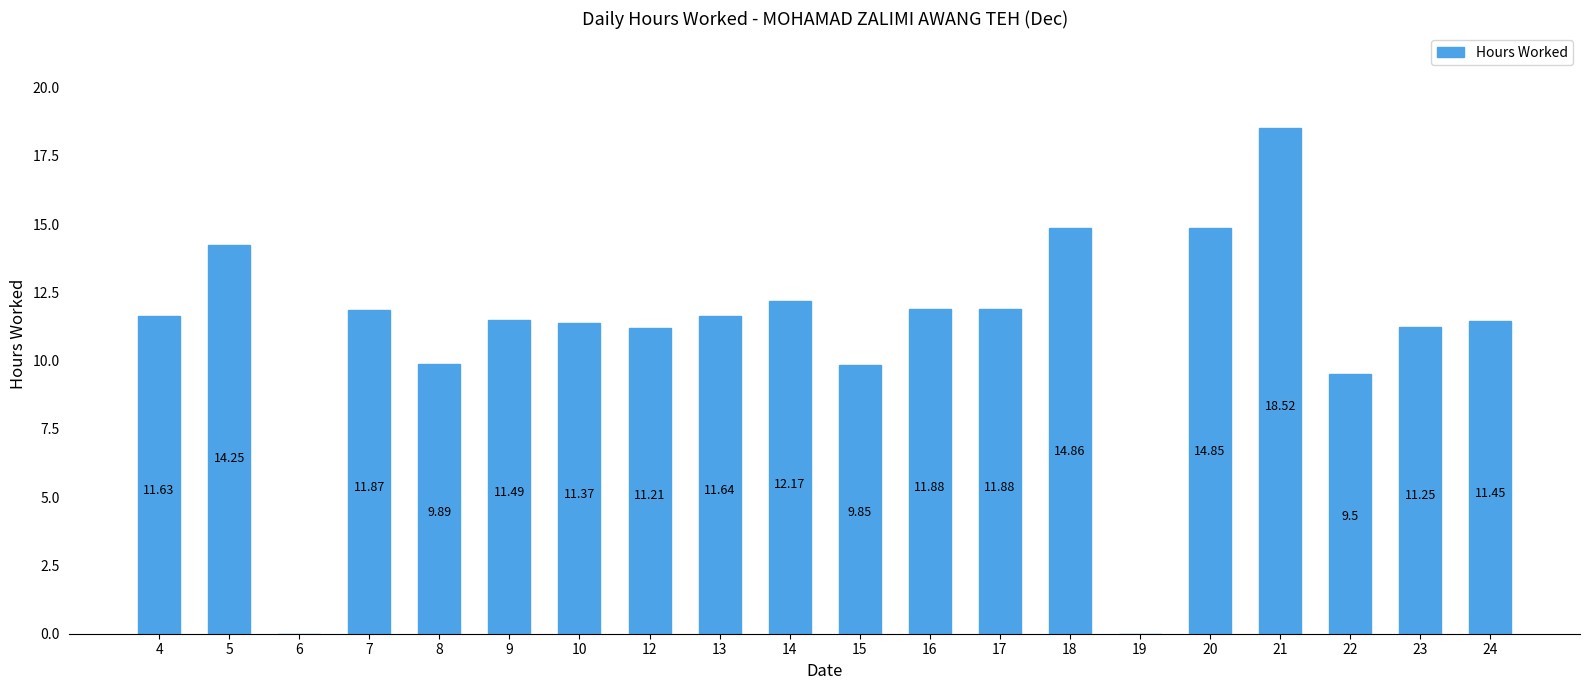

Which has a higher value, 13 or 20?

20